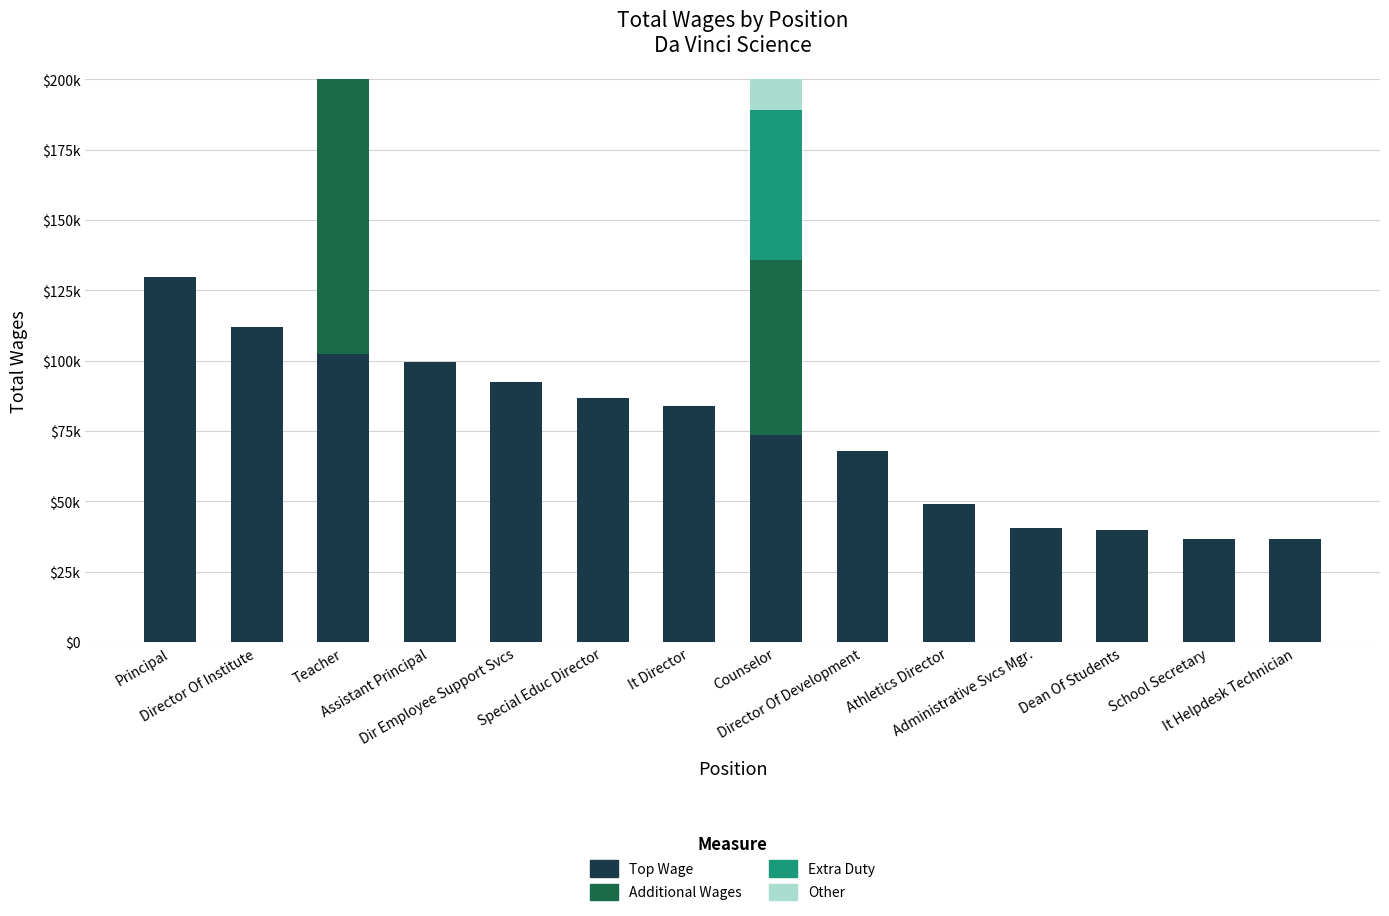

Reading left to right, transcribe all the data shown in this chart.

Top Wage: 129815	111932	102261	99660	92480	86883	83724	73440	67975	48907	40557	39755	36720	36621
Additional Wages: 0	0	99328	0	0	0	0	62366	0	0	0	0	0	0
Extra Duty: 0	0	86043	0	0	0	0	53191	0	0	0	0	0	0
Other: 0	0	84821	0	0	0	0	50317	0	0	0	0	0	0